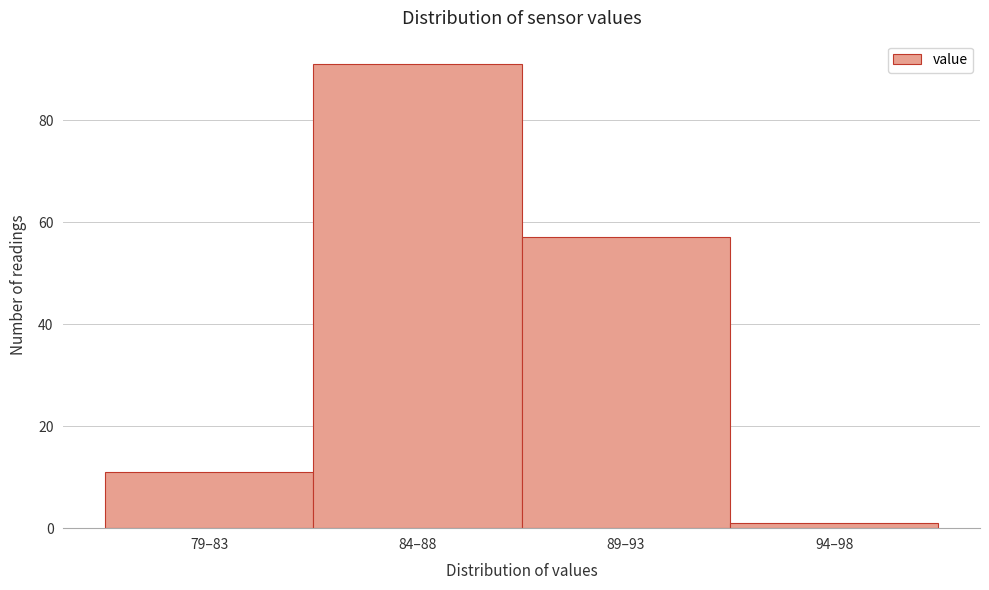

Reading left to right, list all the values displayed in this chart.

11	91	57	1